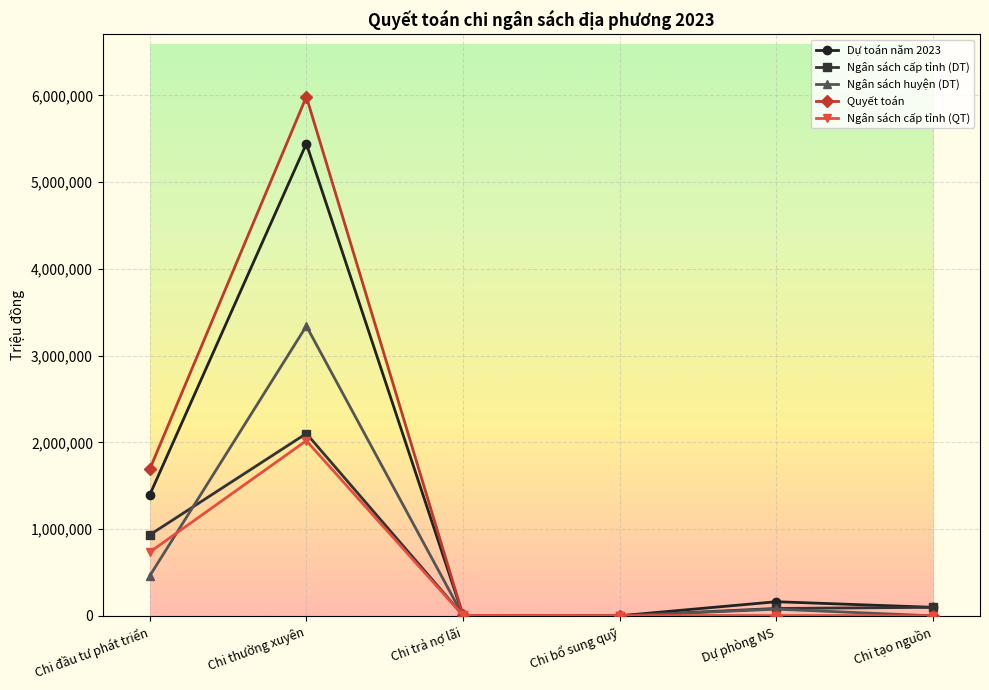

At which label does Quyết toán reach its peak?

Chi thường xuyên